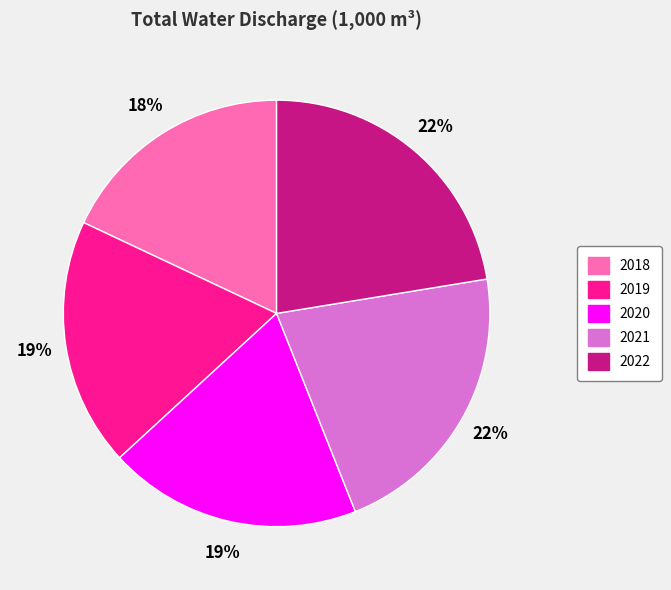

Which has a higher value, 2022 or 2020?

2022